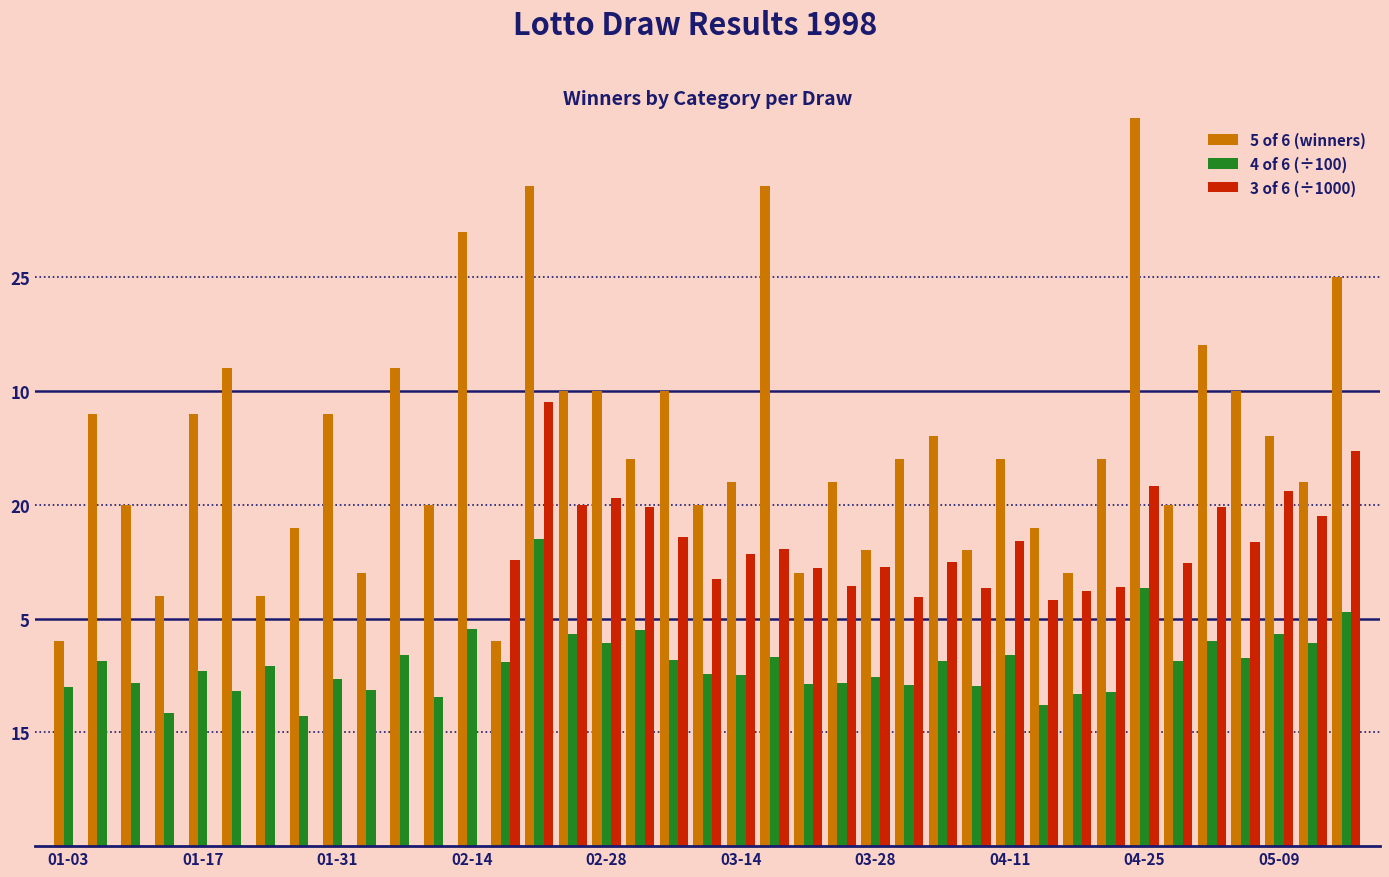

The 3 of 6 (÷1000) series shows 6.1 at 11. True or false?

False